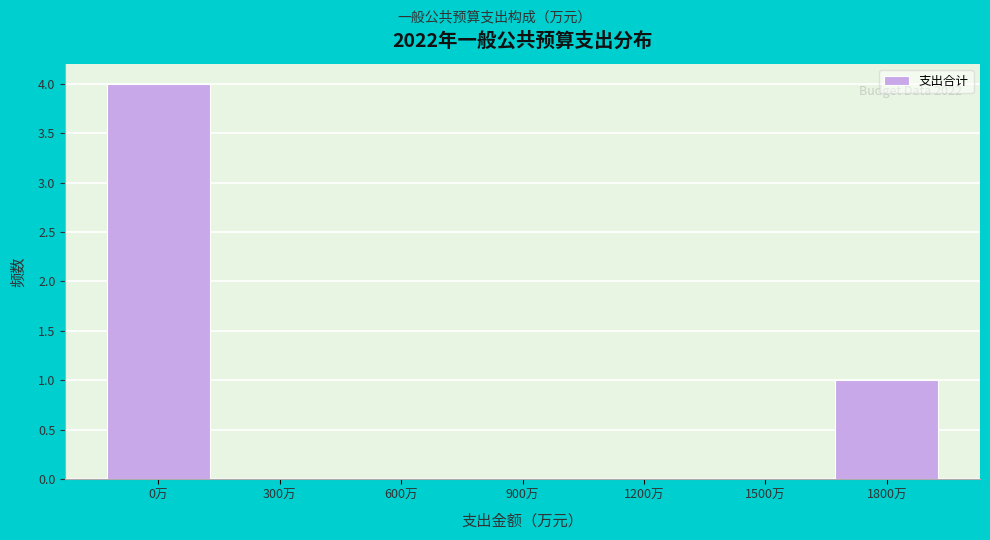

Reading left to right, what are all the values shown in this chart?

0万=4	300万=0	600万=0	900万=0	1200万=0	1500万=0	1800万=1